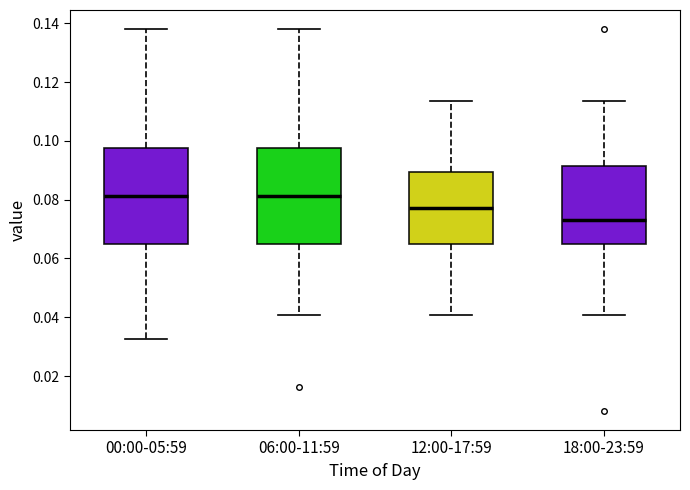

Which box has the lowest median line?

18:00-23:59